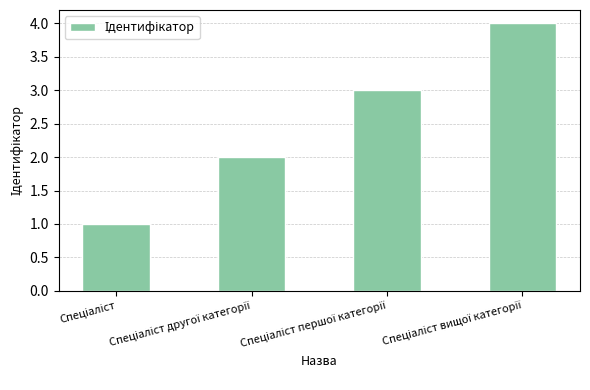

What is the greatest value displayed?

4